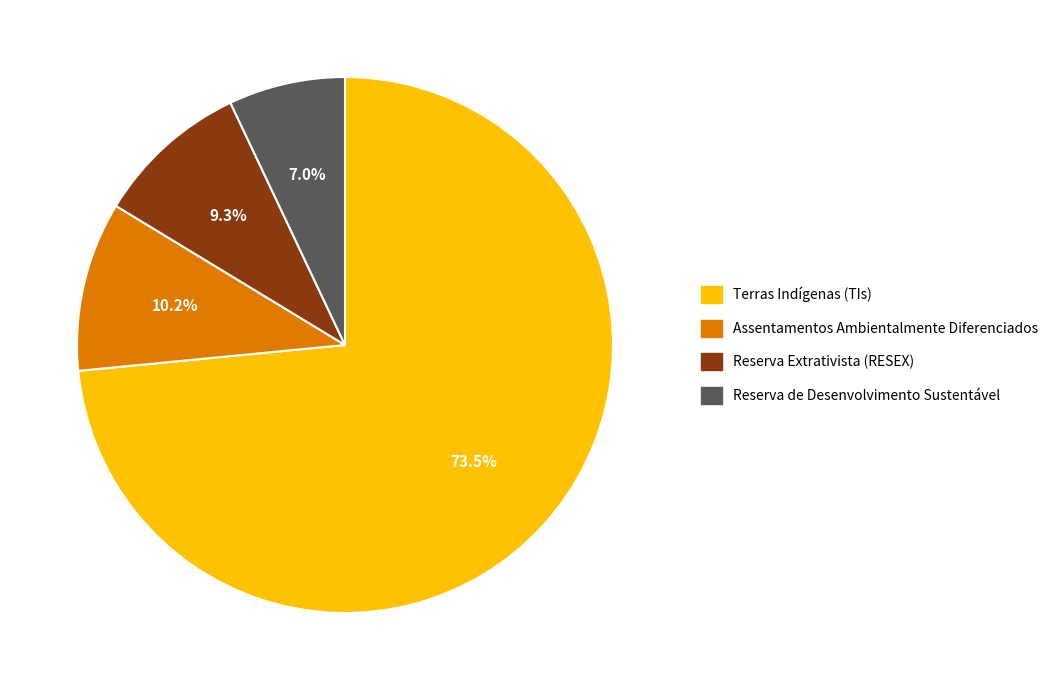

How many slices are in this pie chart?

4